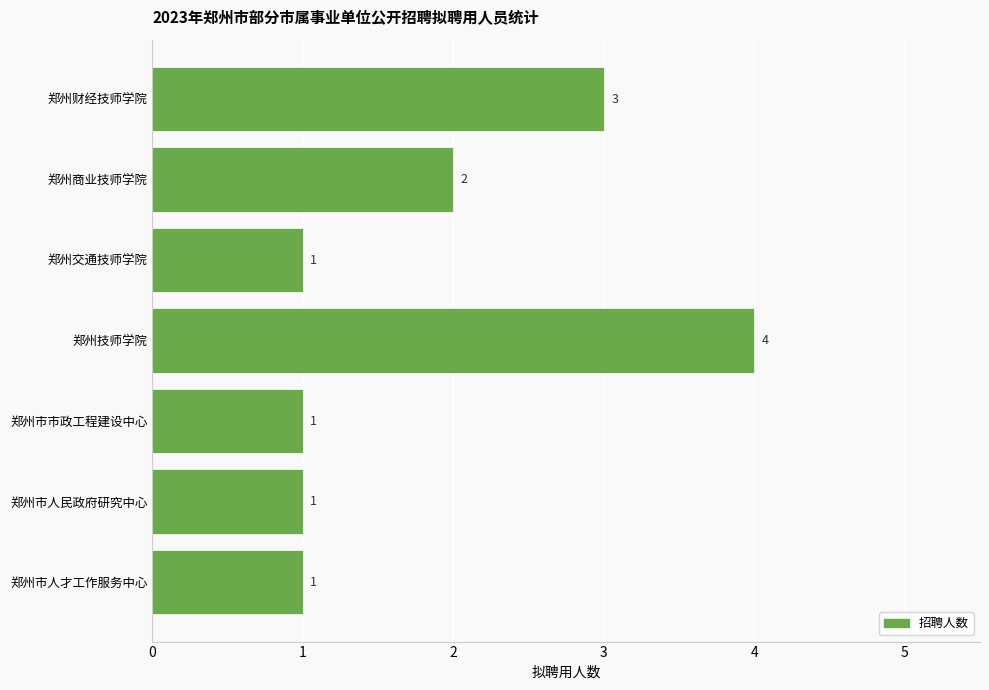

Does the chart contain stacked bars?

No